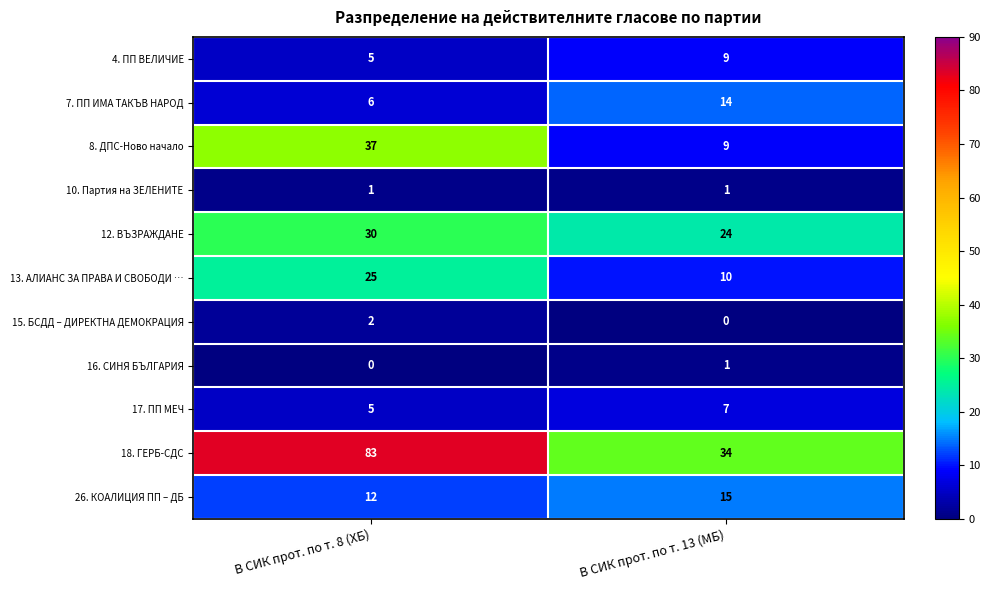

At which label is 26. КОАЛИЦИЯ ПП – ДБ closest to 13?

В СИК прот. по т. 8 (ХБ)